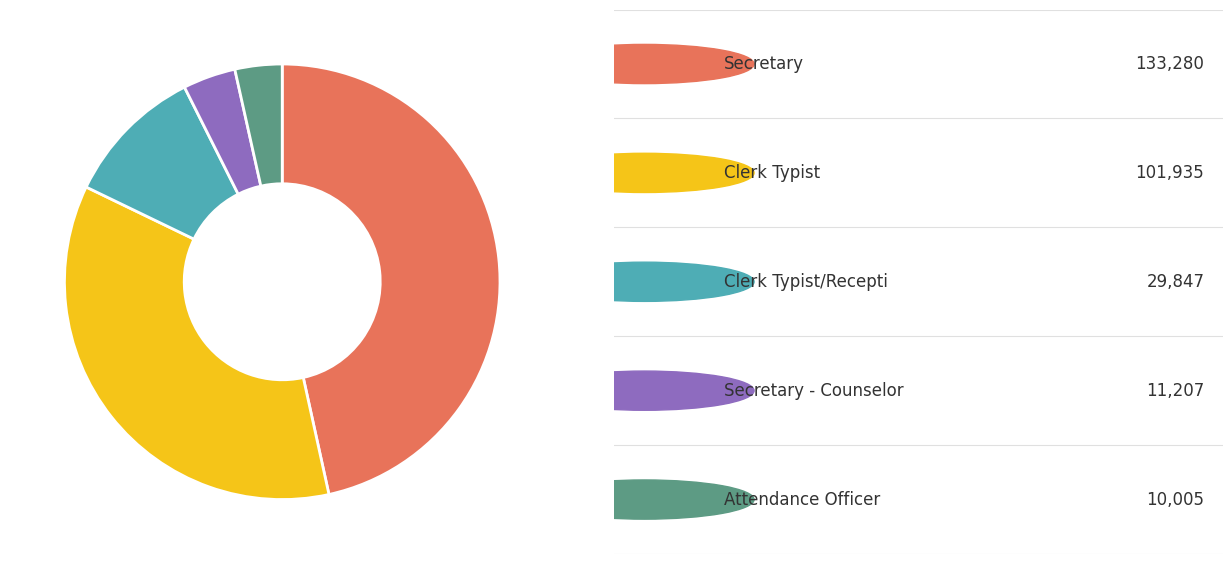

Is there any slice that represents more than half of the pie?

No